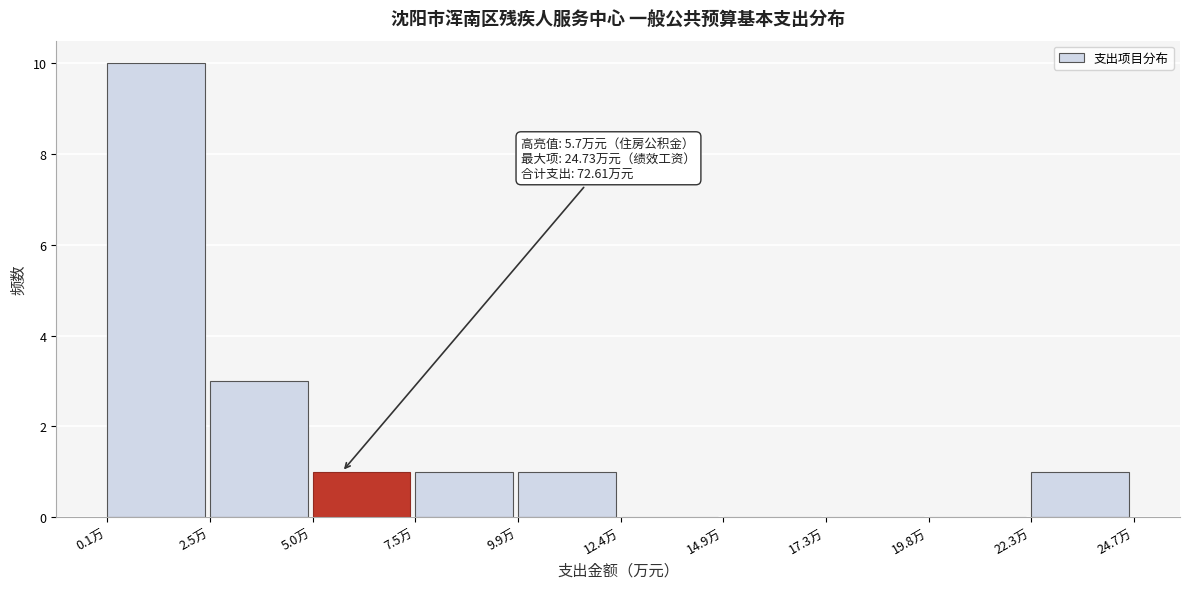

Which range on the x-axis has the tallest bar?

0.0 to 2.5